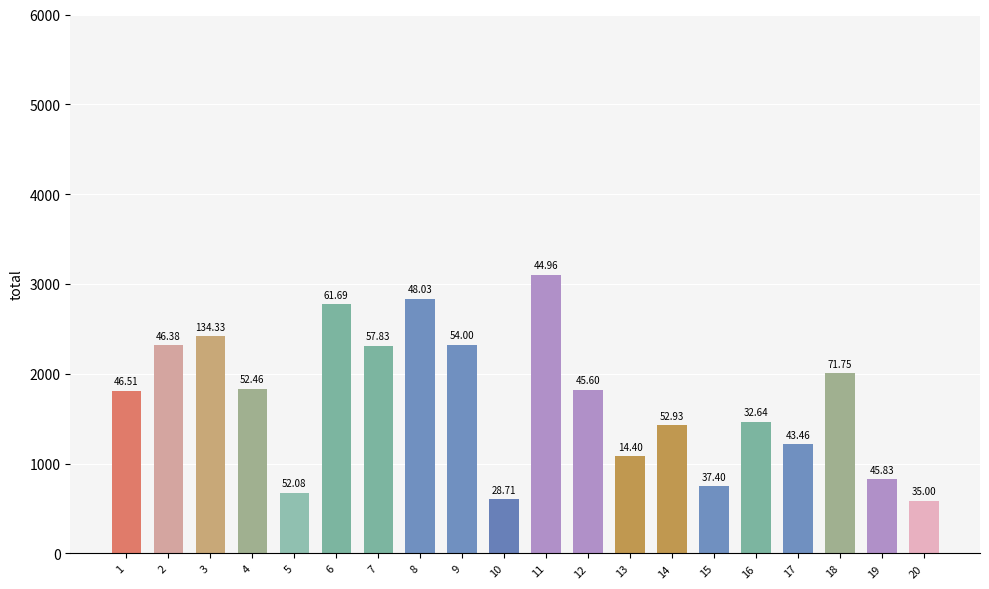

How many bars are there in total?

20